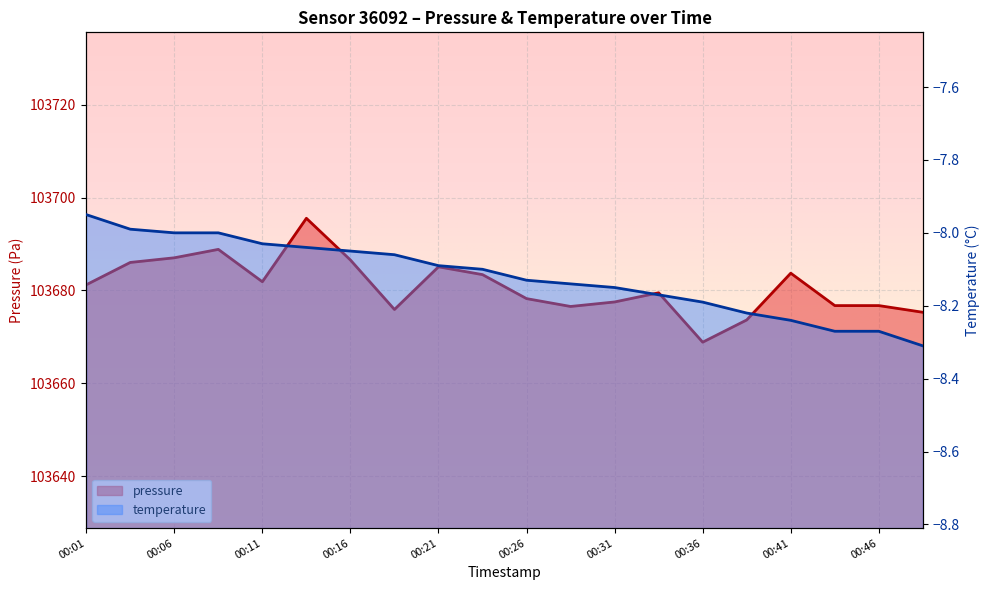

At which category does the chart reach its minimum across all series?

00:49